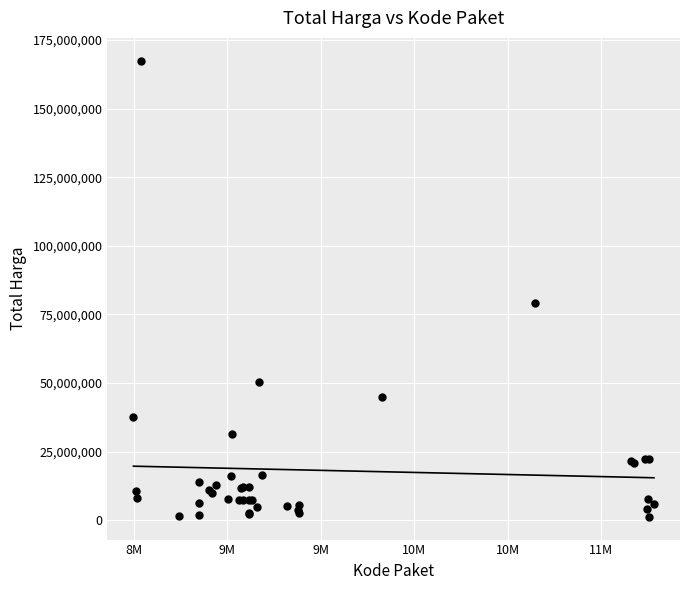

What Y value in the scatter plot is closest to 84350000?

78968400